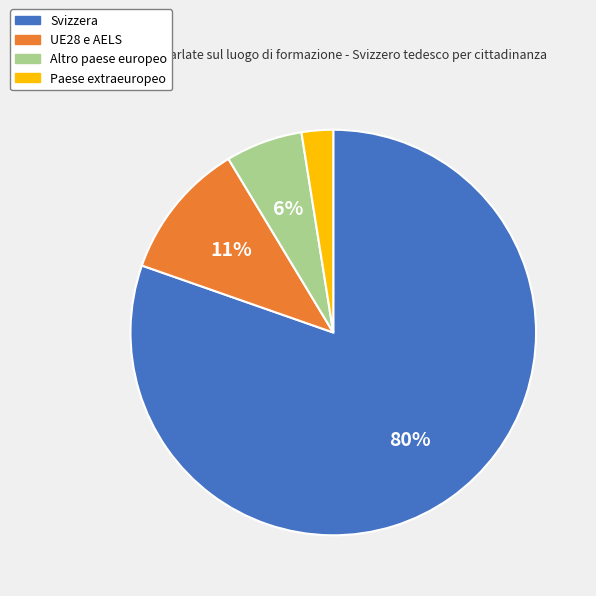

To the nearest percent, what percentage of the pie is UE28 e AELS?

11%